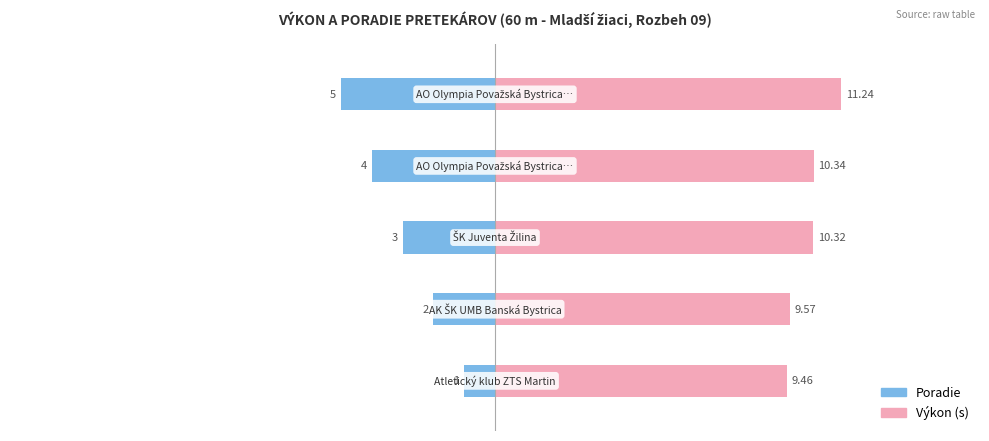

What is the sum of all Výkon values?

50.9